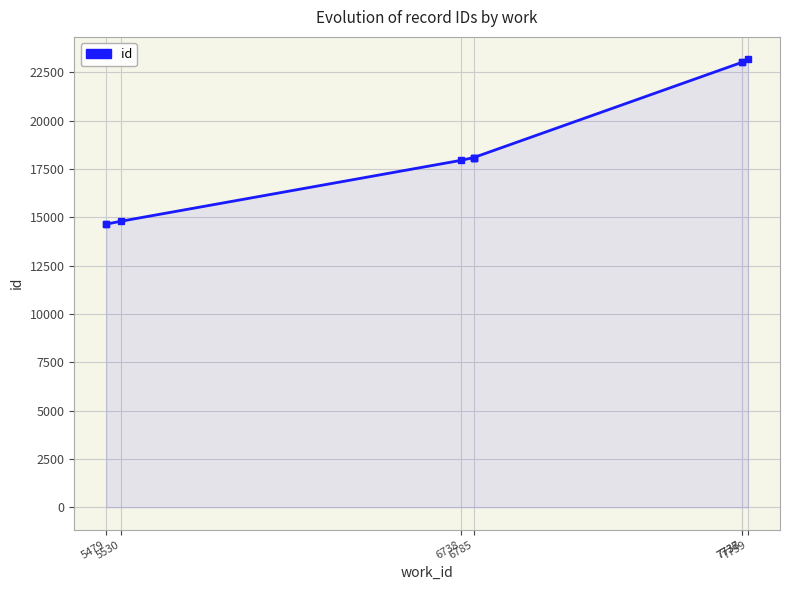

What is the minimum value shown in the chart?

14647